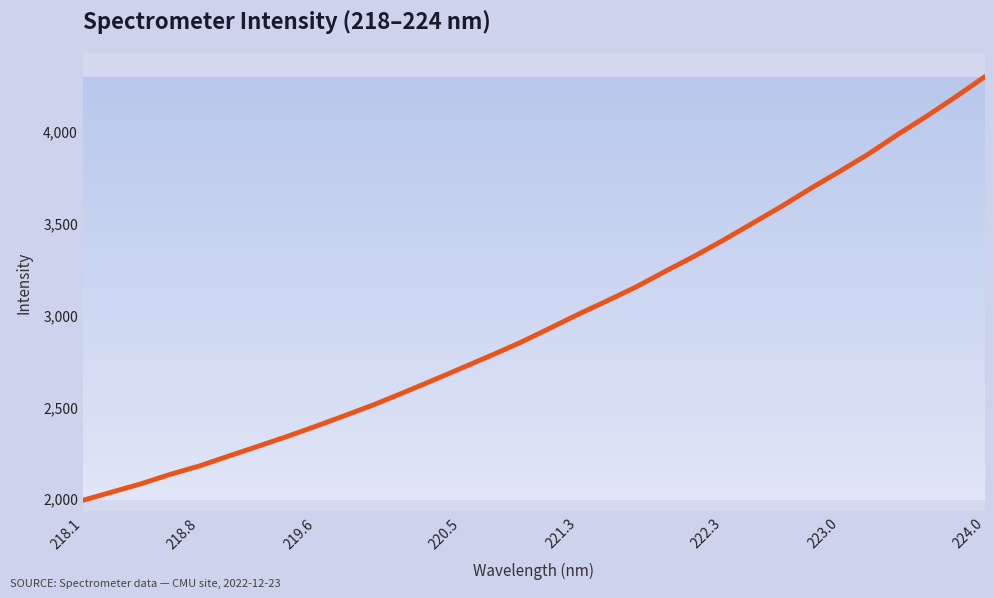

What is the greatest value displayed?

4297.6